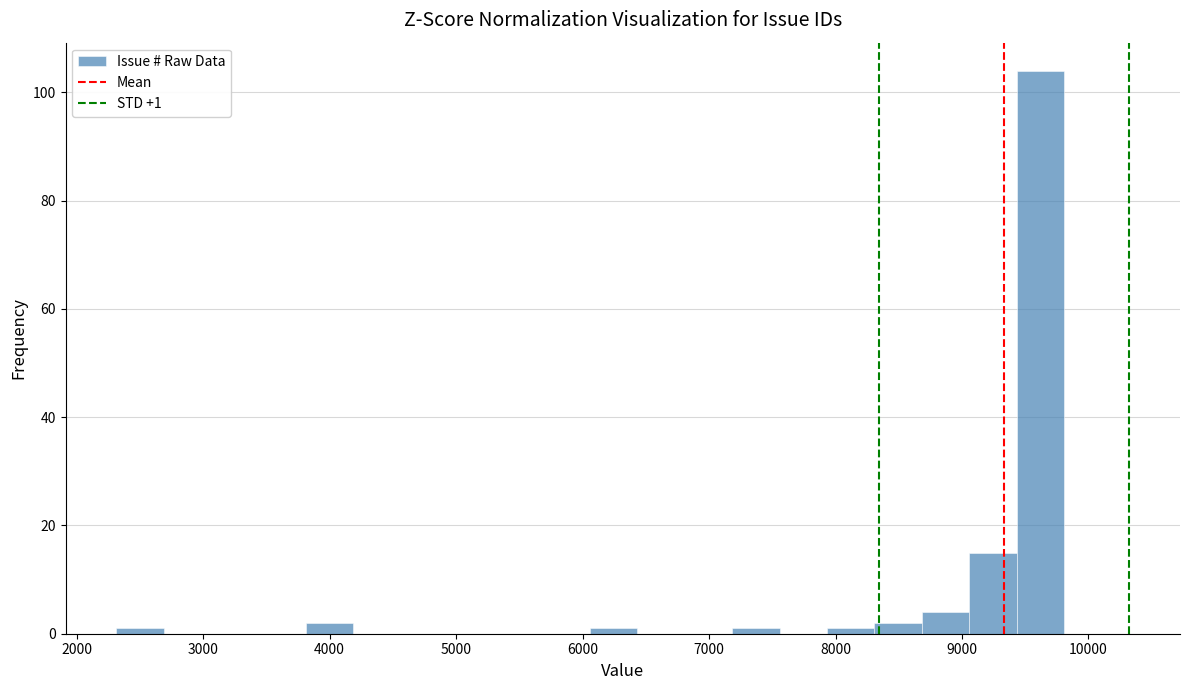

Around what value on the x-axis is the tallest bar? Give the approximate position of its centre, as read against the axis.

9600